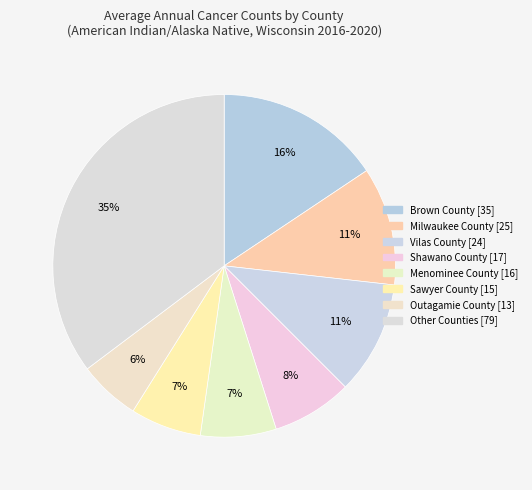

How many segments does this pie chart have?

8